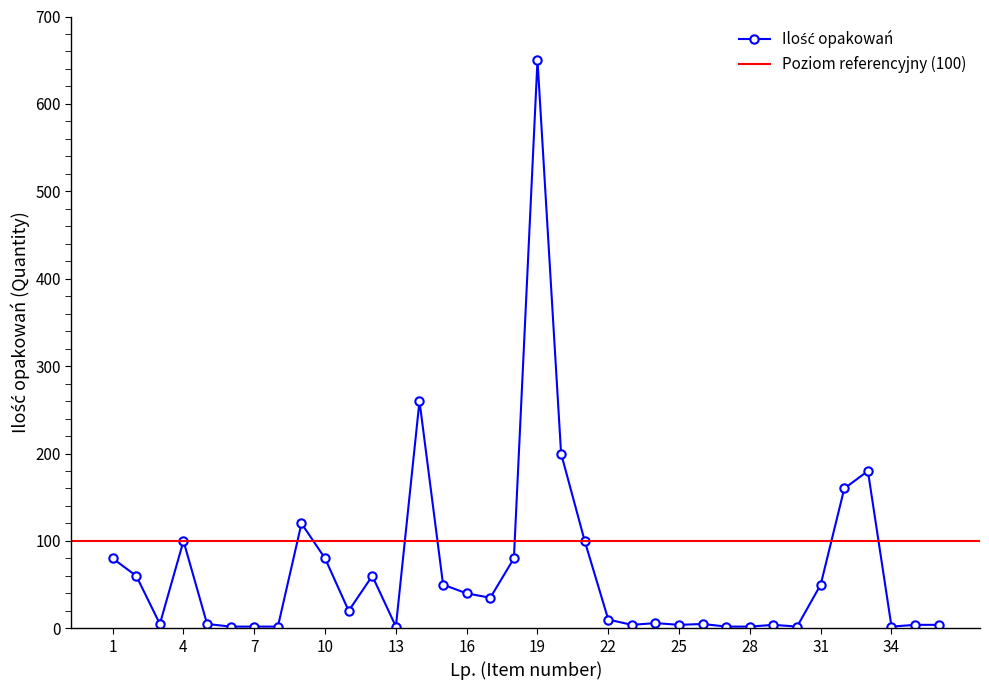

Rank the categories by value from lowest to highest.

6, 7, 8, 13, 27, 28, 30, 34, 23, 25, 29, 35, 36, 3, 5, 26, 24, 22, 11, 17, 16, 15, 31, 2, 12, 1, 10, 18, 4, 21, 9, 32, 33, 20, 14, 19